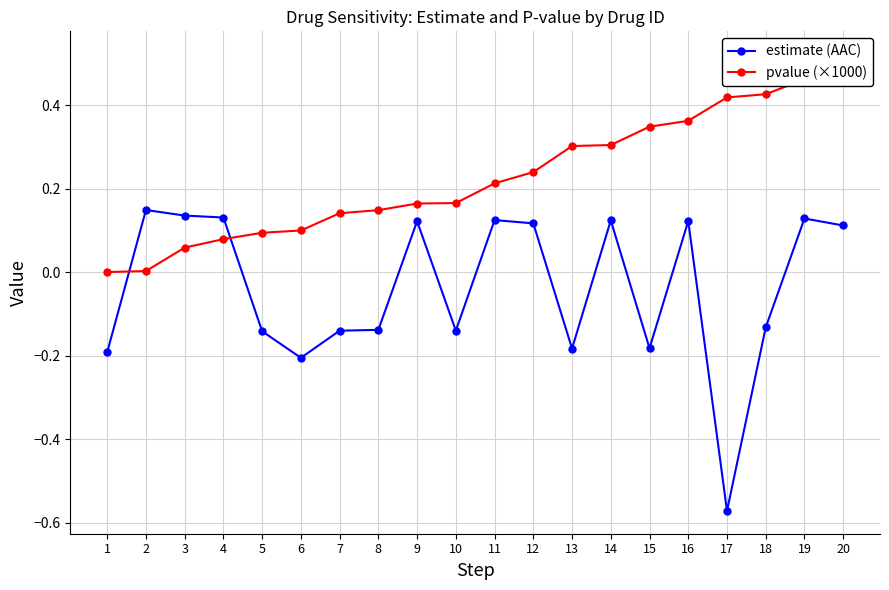

True or false: pvalue (×1000) has more than 0 interior local peaks.

False